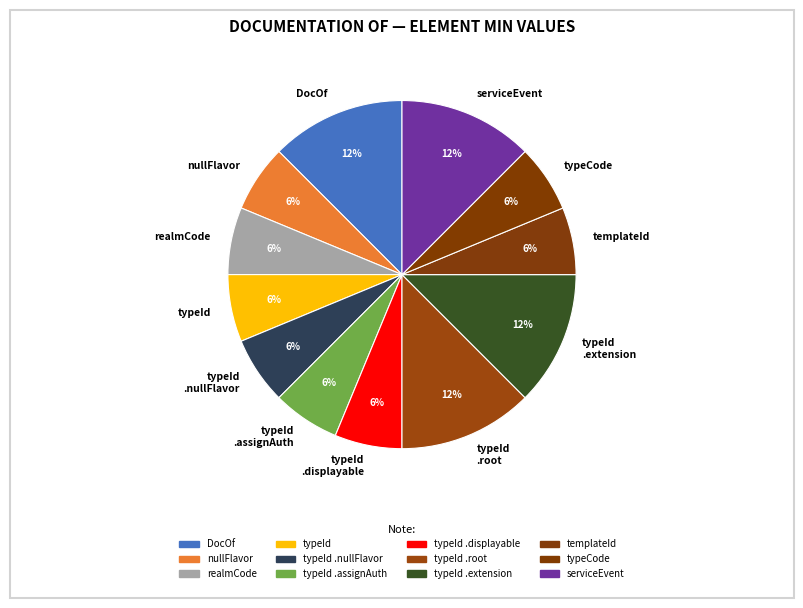

True or false: realmCode accounts for 15% of the total.

False